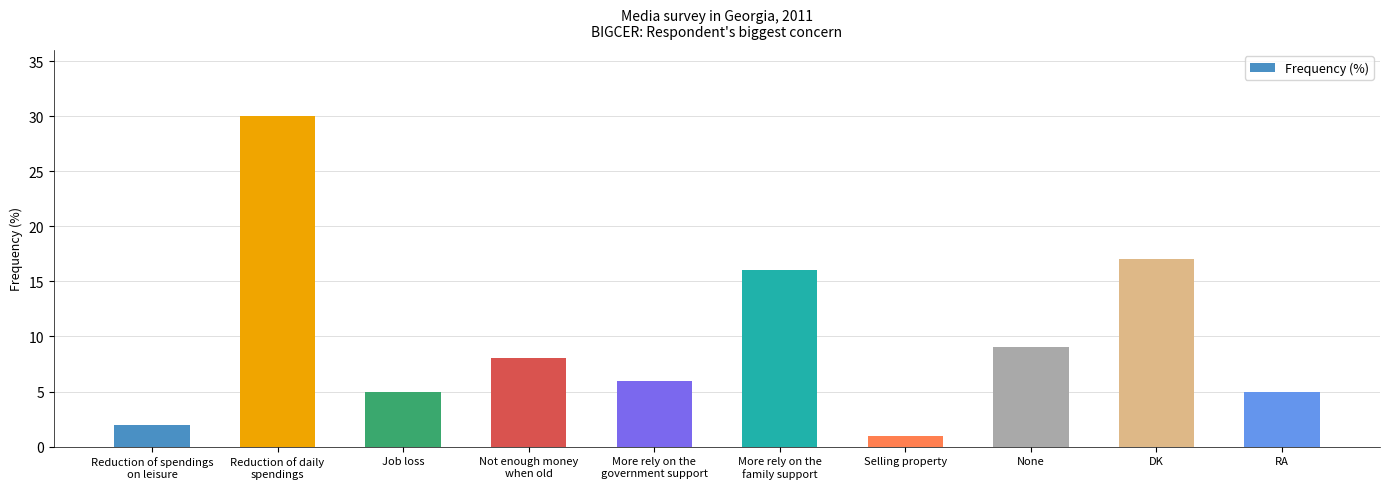

What is the minimum value shown in the chart?

1